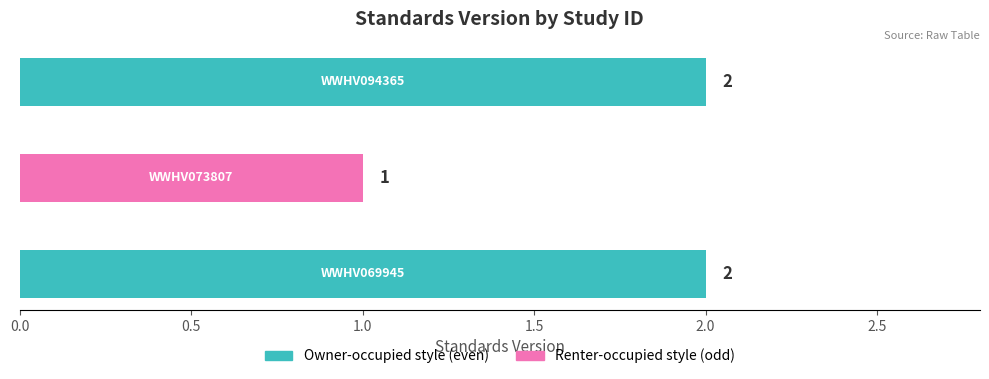

Reading bottom to top, extract all data points from this chart.

2	1	2